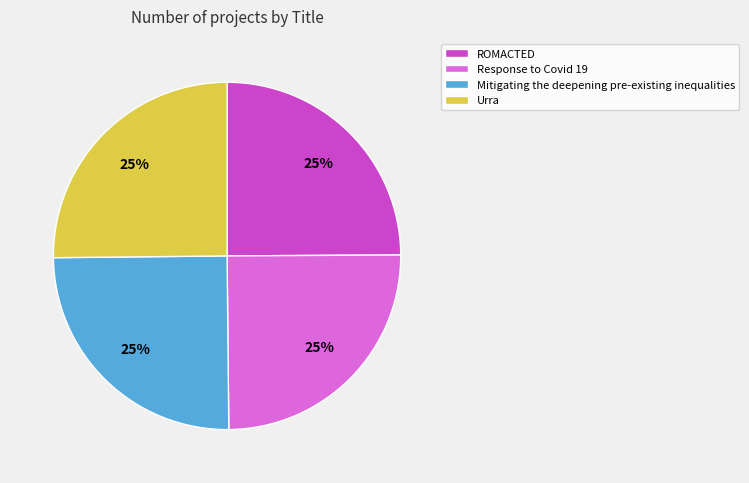

What is the ratio of the value at Mitigating the deepening pre-existing inequalities to the value at Urra?

1.0